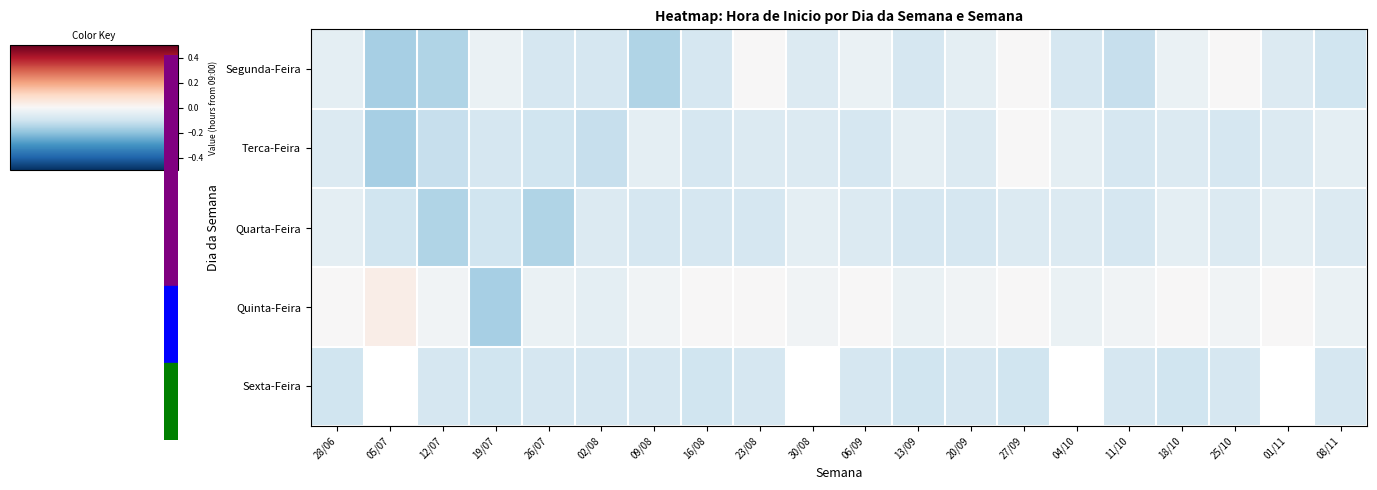

How many negative values does the Segunda-Feira series have?

17